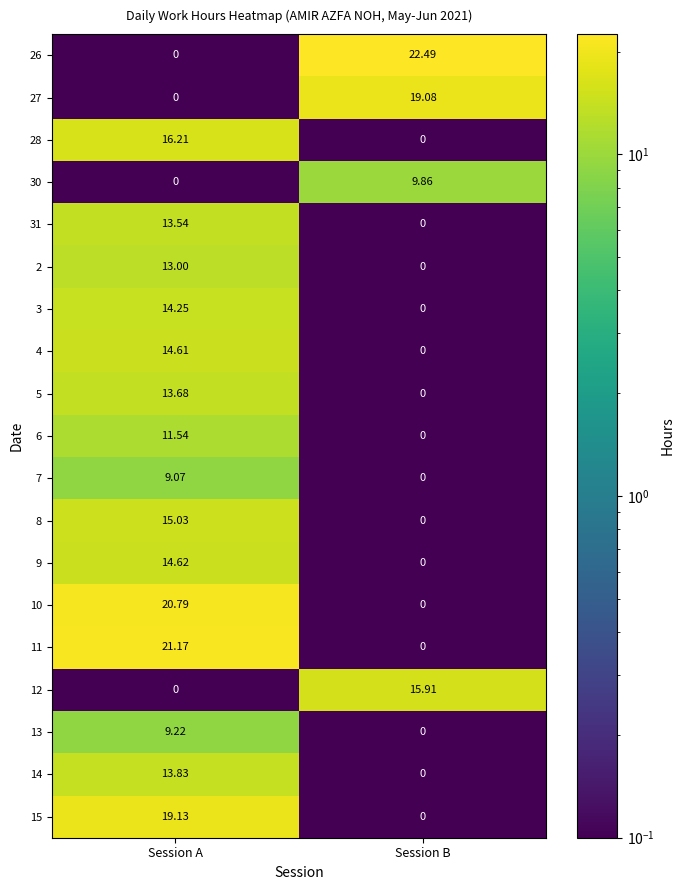

At which category is the sum across all series the highest?

Session A